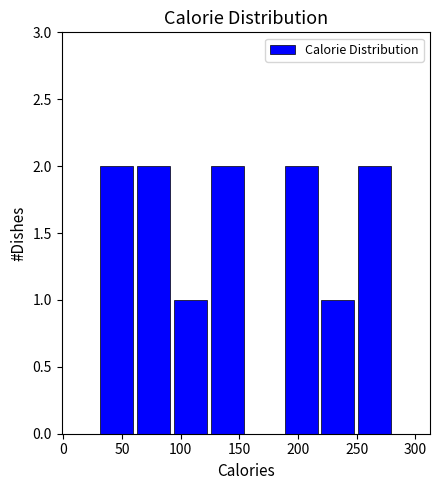

Reading left to right, list every bar in this chart as the range it spans on the x-axis followed by its height. Neither the bar edges nor the heights are printed on the chart, so give them approximately, as read against the axes.

30 to 60: 2
60 to 95: 2
95 to 125: 1
125 to 155: 2
155 to 185: 0
185 to 220: 2
220 to 250: 1
250 to 280: 2